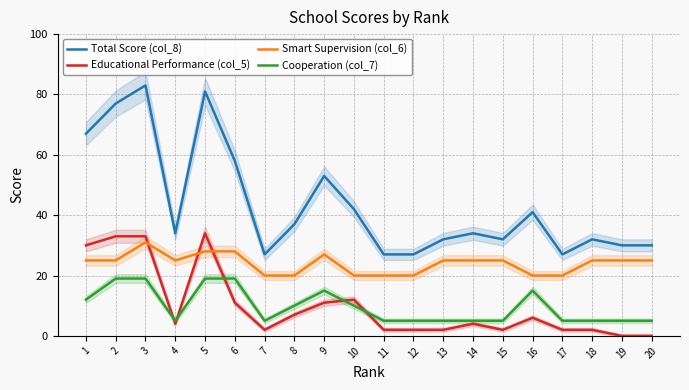

True or false: Smart Supervision (col_6) and Total Score (col_8) cross at least once.

False